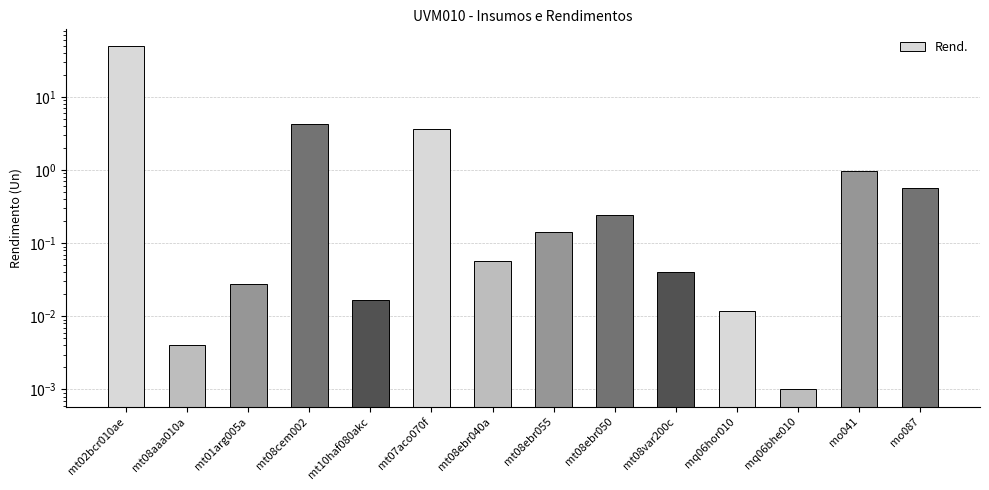

What is the change in value from mt07aco070f to mt08var200c?

-3.6